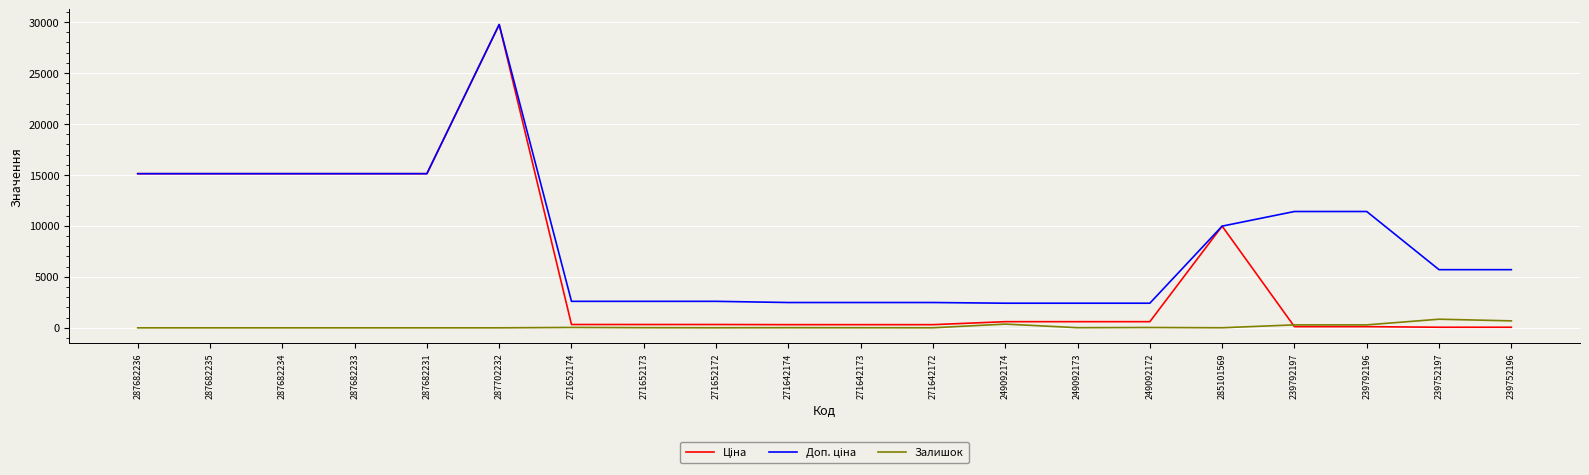

At which category is the sum across all series the highest?

287702232